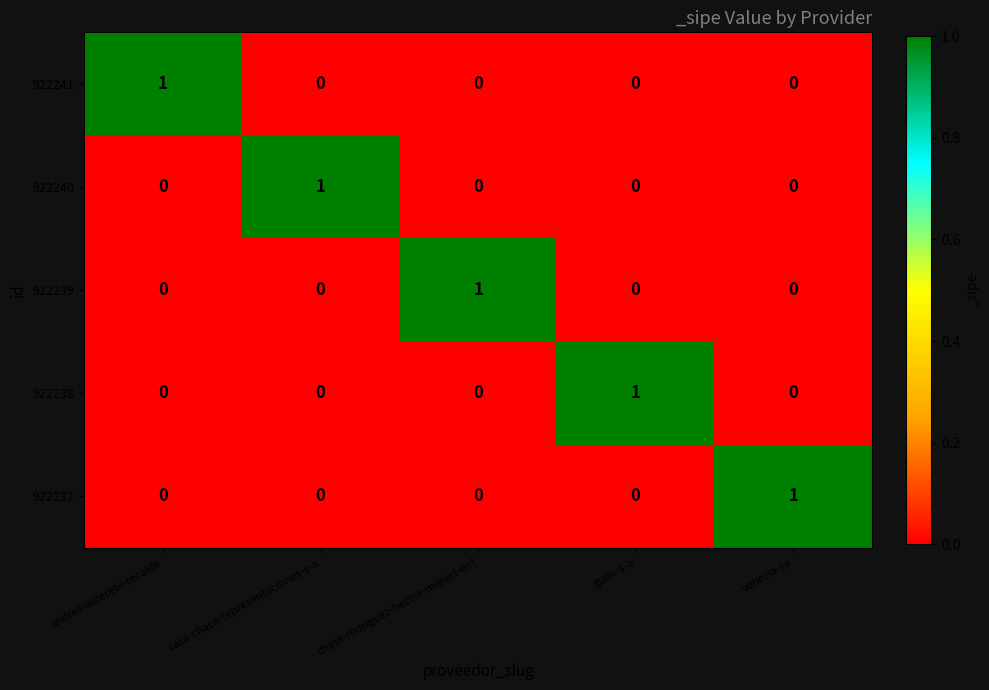

How many data points in 922239 are above 0?

1